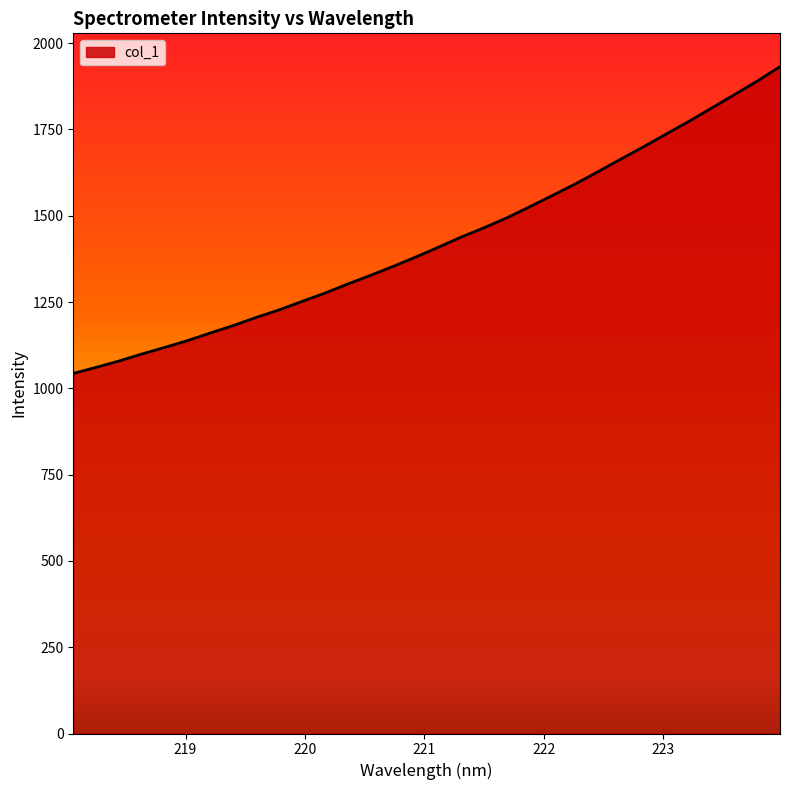

What is the minimum value shown in the chart?

1043.2